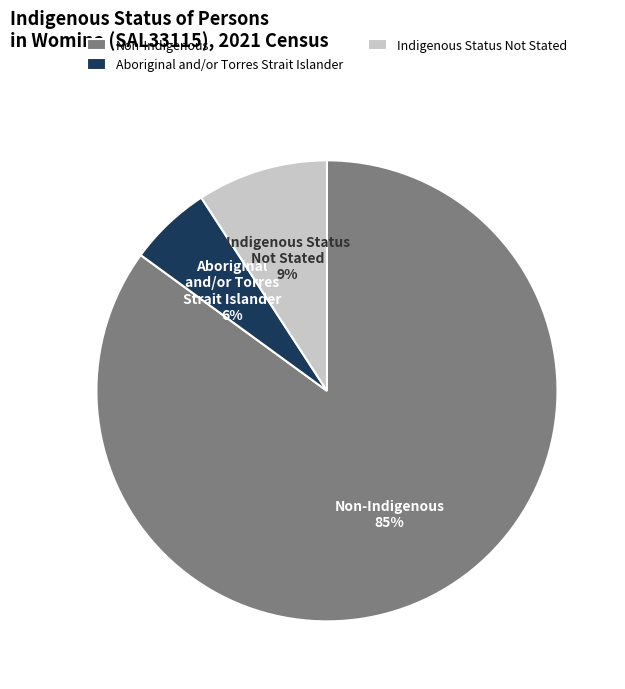

Which slice is the smallest?

Aboriginal and/or Torres Strait Islander